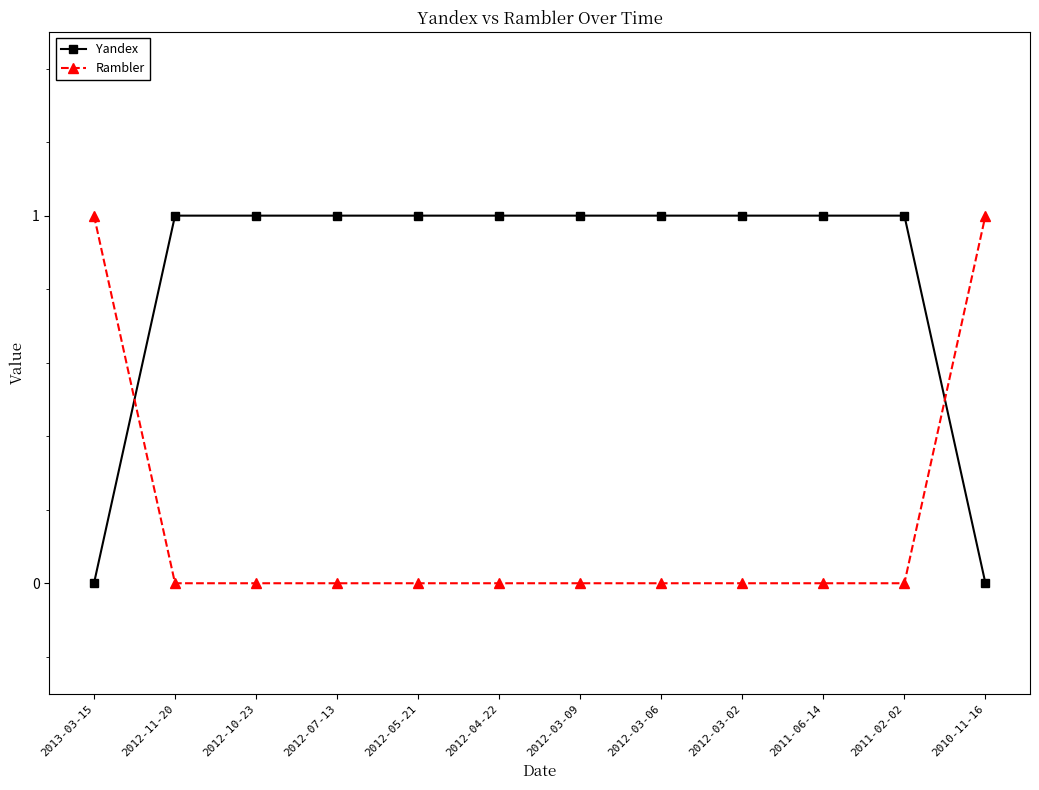

Which series has the largest total across all categories?

Yandex